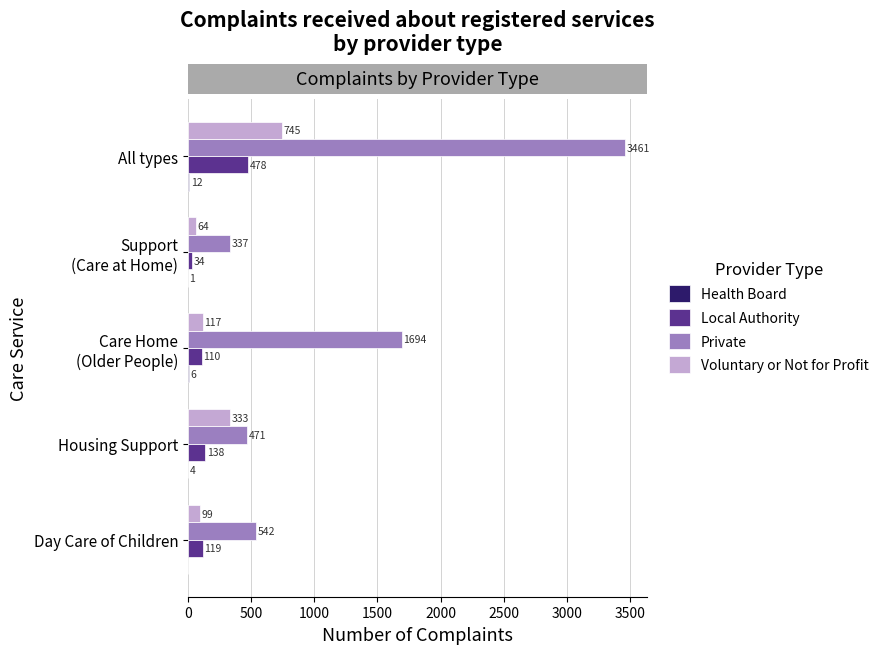

What is the sum of the Local Authority values at Housing Support and Day Care of Children?

257